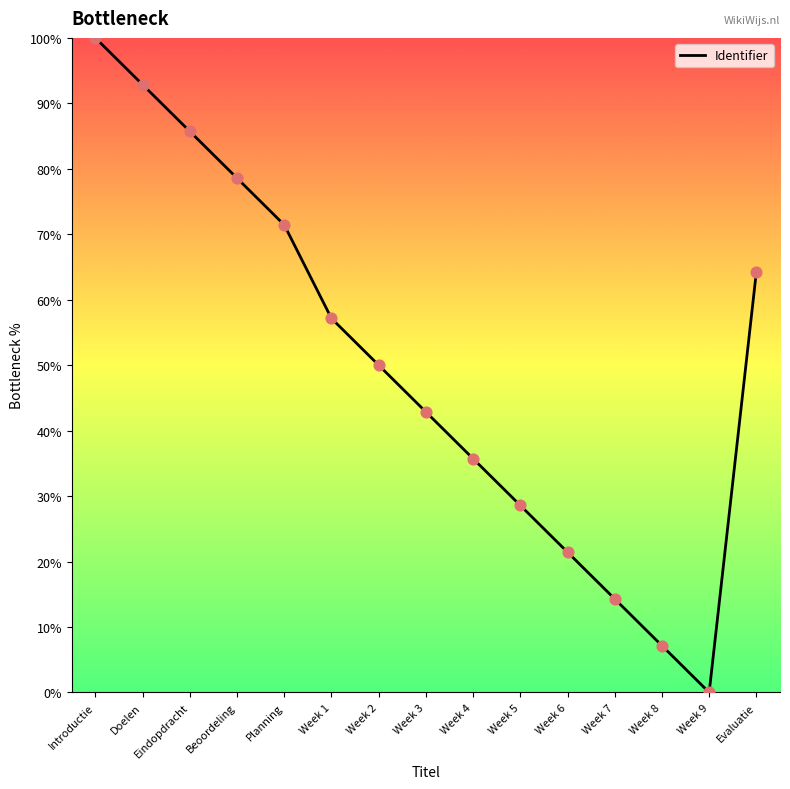

What is the ratio of the value at Doelen to the value at Week 7?

6.5